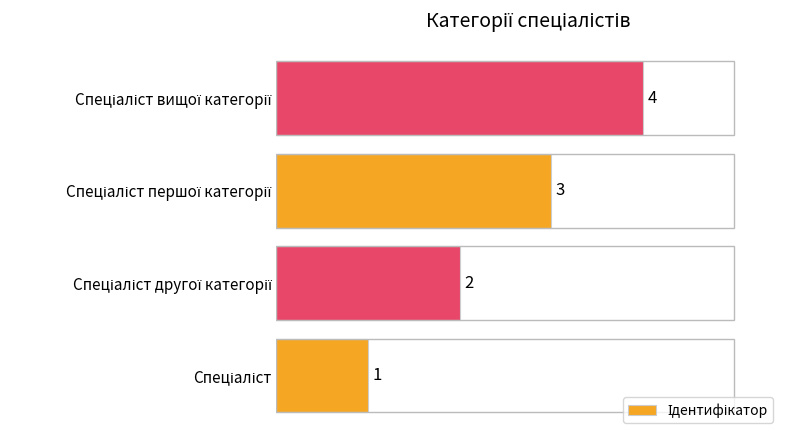

How many values are between 2 and 4?

3